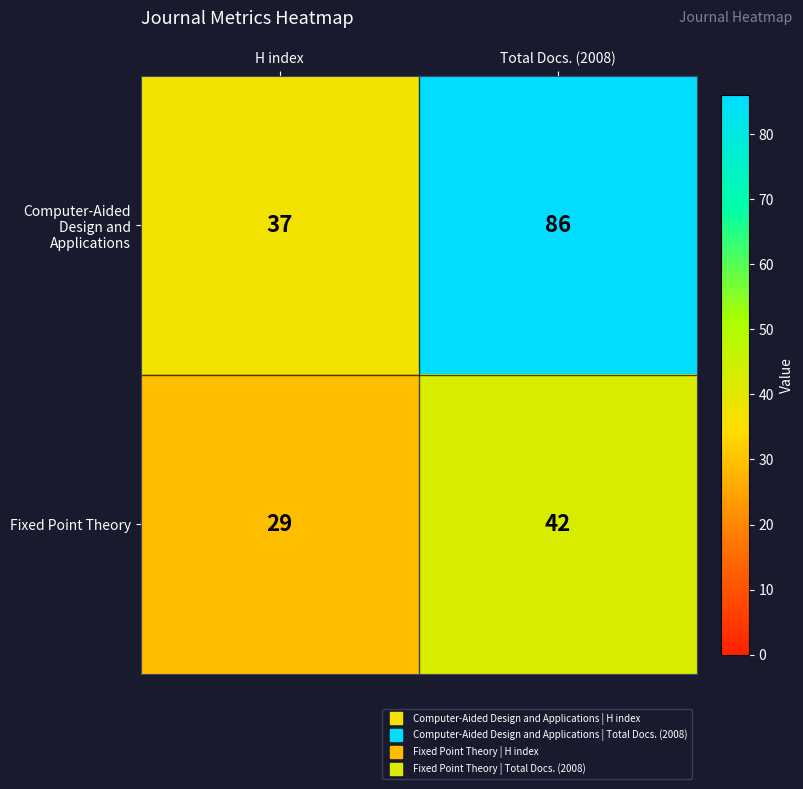

Reading left to right, what are all the values shown in this chart?

Computer-Aided Design and Applications: 37	86
Fixed Point Theory: 29	42